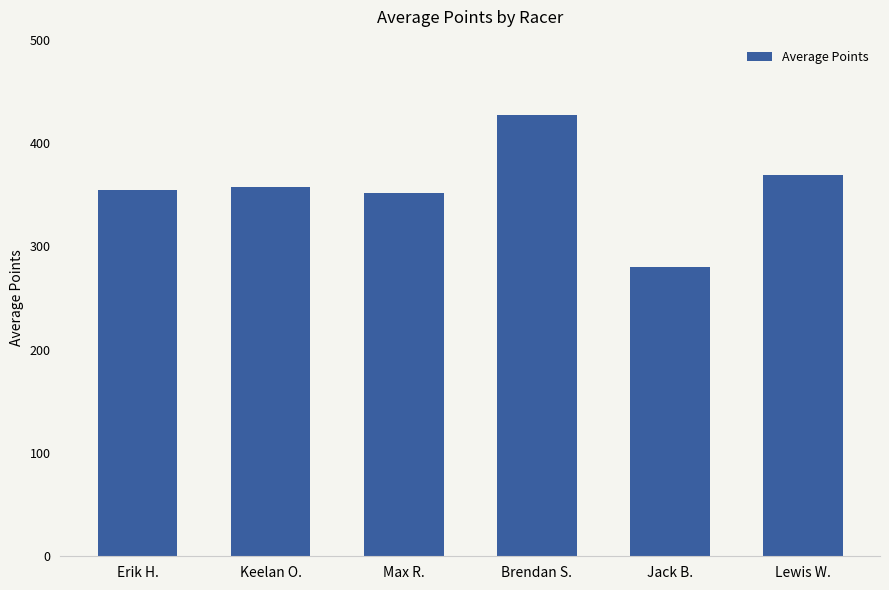

What is the difference between the values at Lewis W. and Erik H.?

14.4